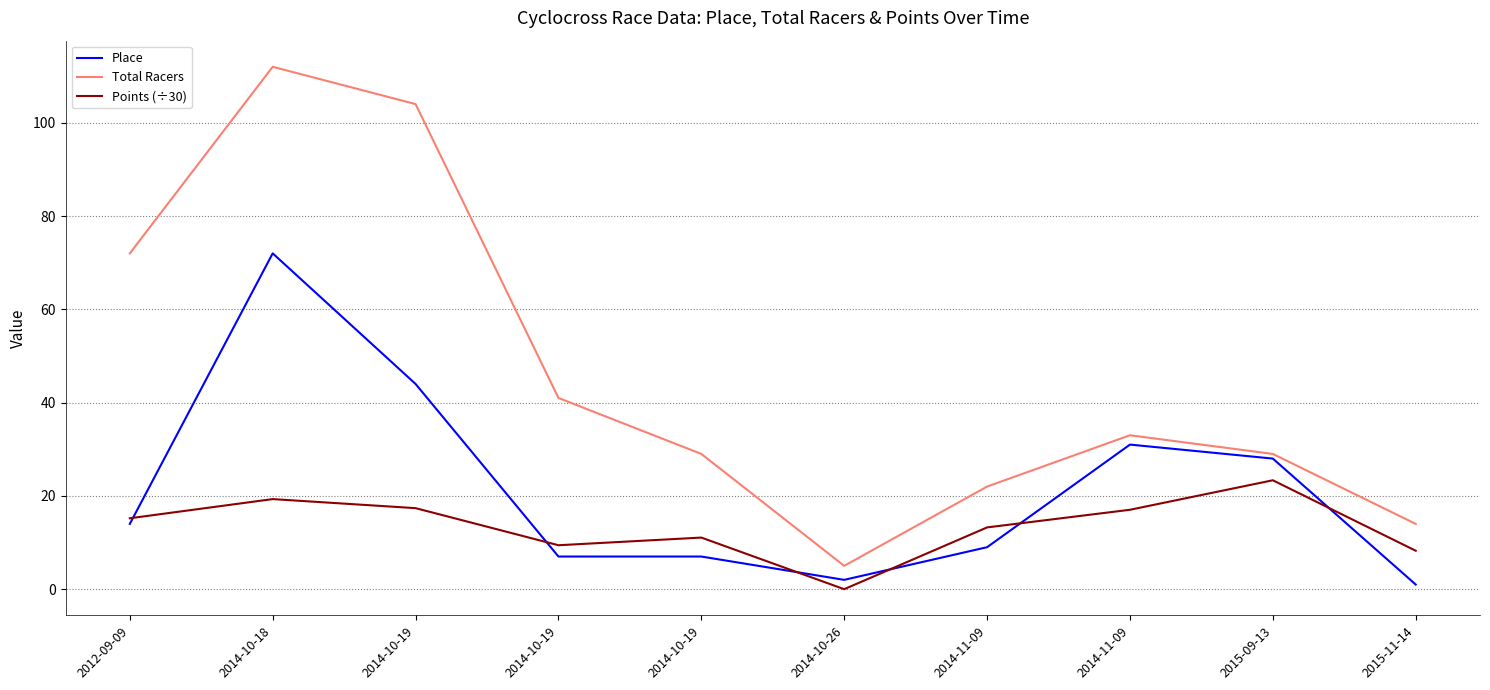

Reading left to right, list all the values displayed in this chart.

Place: 14.0	72.0	44.0	7.0	7.0	2.0	9.0	31.0	28.0	1.0
Total Racers: 72.0	112.0	104.0	41.0	29.0	5.0	22.0	33.0	29.0	14.0
Points (÷30): 15.2	19.3	17.4	9.4	11.1	0.0	13.2	17.0	23.4	8.2